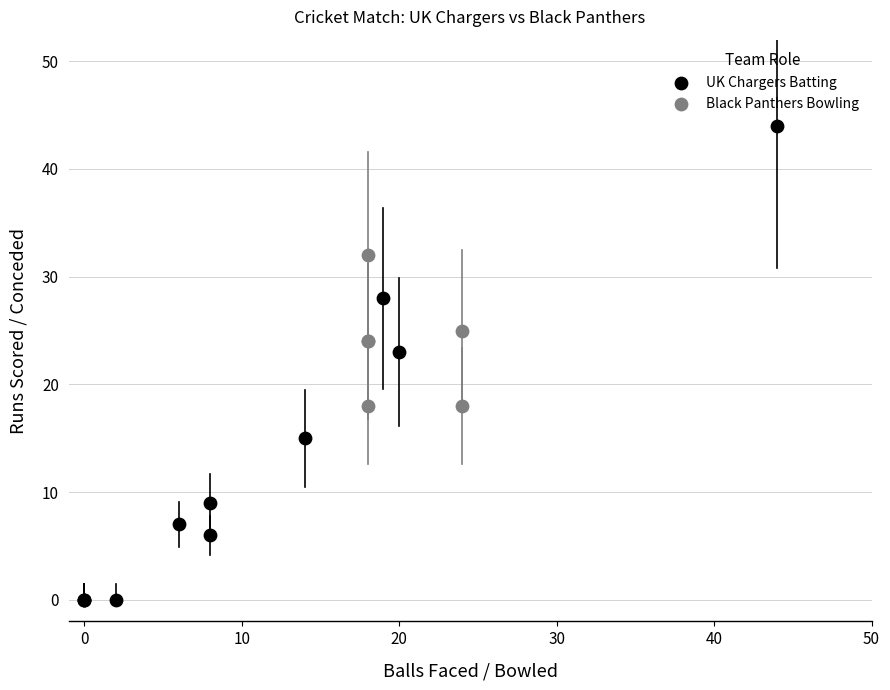

Which series reaches the maximum Y coordinate?

UK Chargers Batting